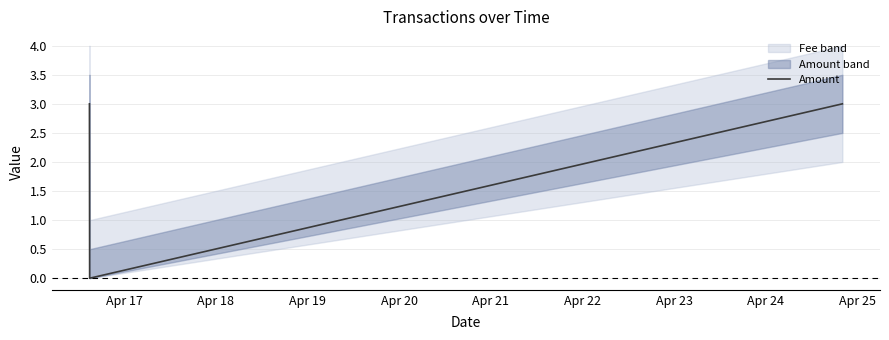

Reading right to left, transcribe all the data shown in this chart.

3	0	0	3